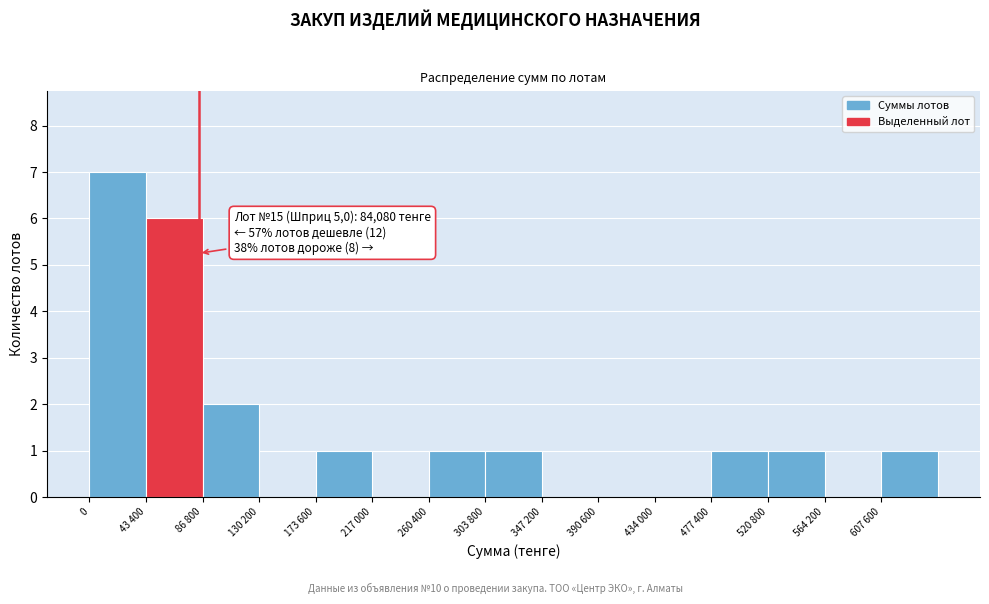

Reading left to right, list all the values displayed in this chart.

0=7	43 400=6	86 800=2	130 200=0	173 600=1	217 000=0	260 400=1	303 800=1	347 200=0	390 600=0	434 000=0	477 400=1	520 800=1	564 200=0	607 600=1